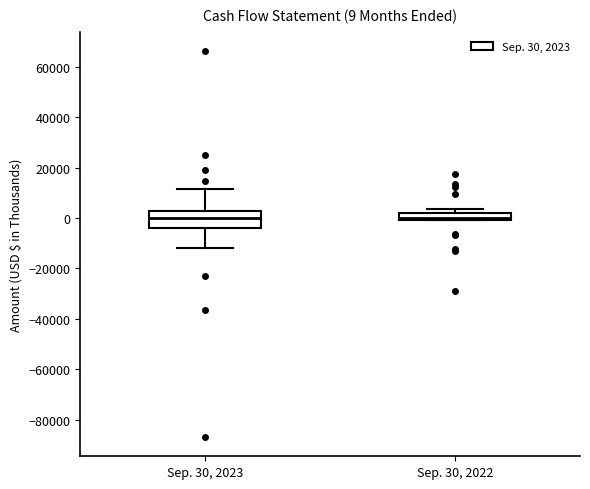

Which box is the tallest, from its lower edge to its upper edge?

Sep. 30, 2023